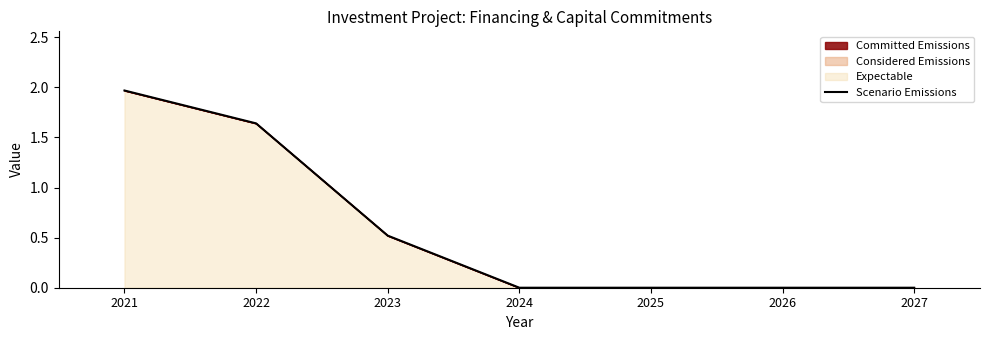

List the labels in order of value, smallest first.

2024, 2025, 2026, 2027, 2023, 2022, 2021